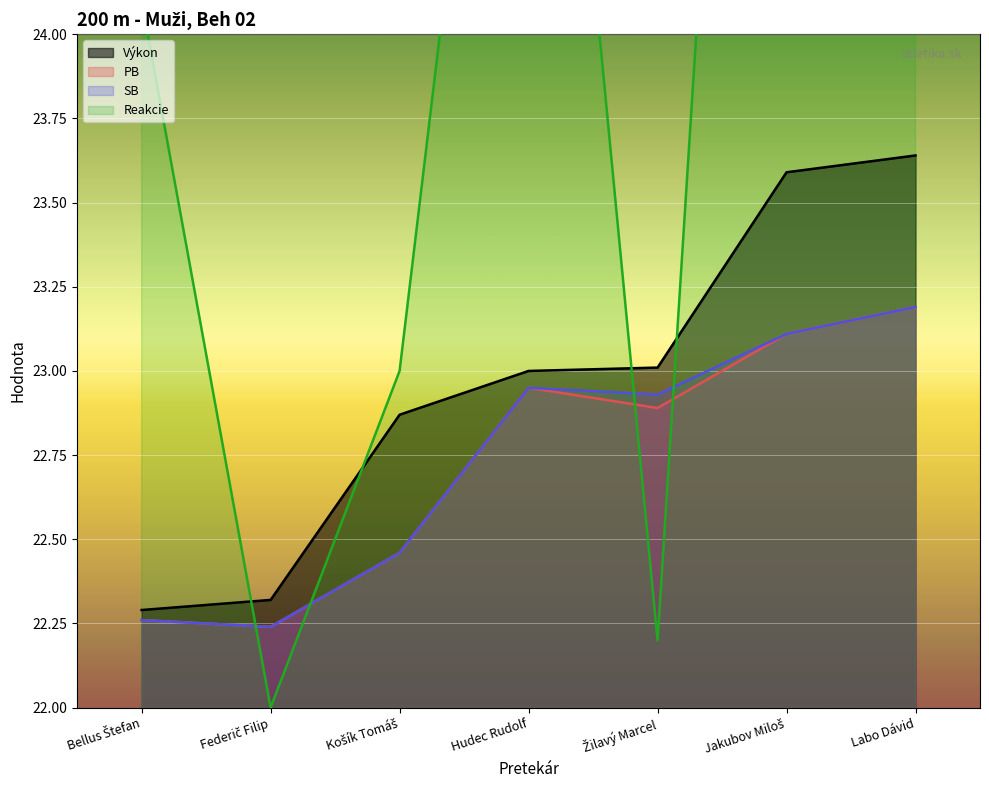

Which label corresponds to the largest value in the chart?

Jakubov Miloš